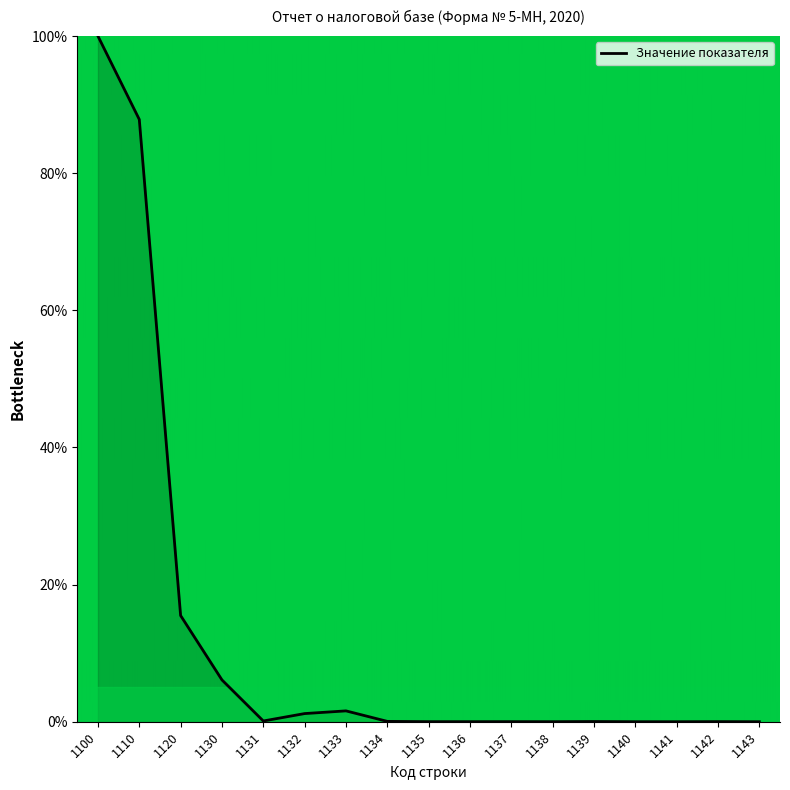

Reading left to right, extract all data points from this chart.

1100=100.0	1110=87.8	1120=15.5	1130=6.1	1131=0.1	1132=1.2	1133=1.6	1134=0.1	1135=0.0	1136=0.0	1137=0.0	1138=0.0	1139=0.0	1140=0.0	1141=0.0	1142=0.0	1143=0.0